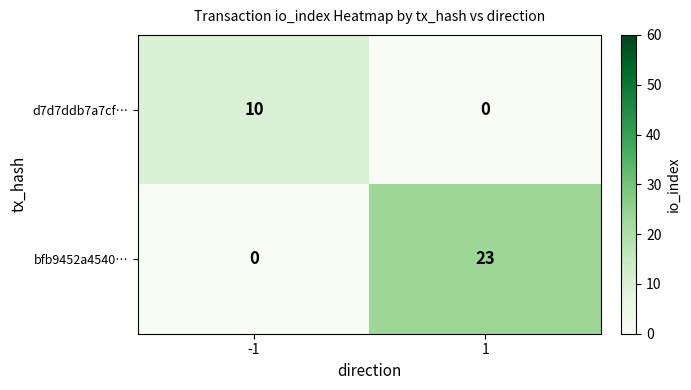

The d7d7ddb7a7cf… series shows 3 at -1. True or false?

False